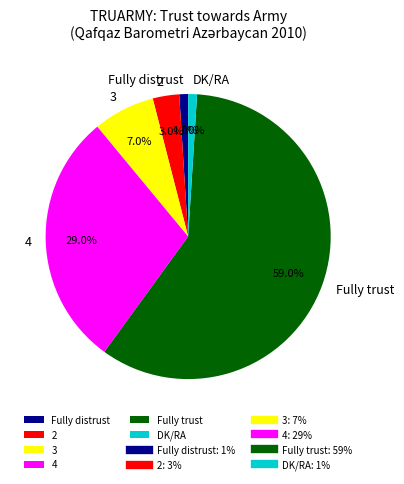

Count the number of slices in the pie.

6